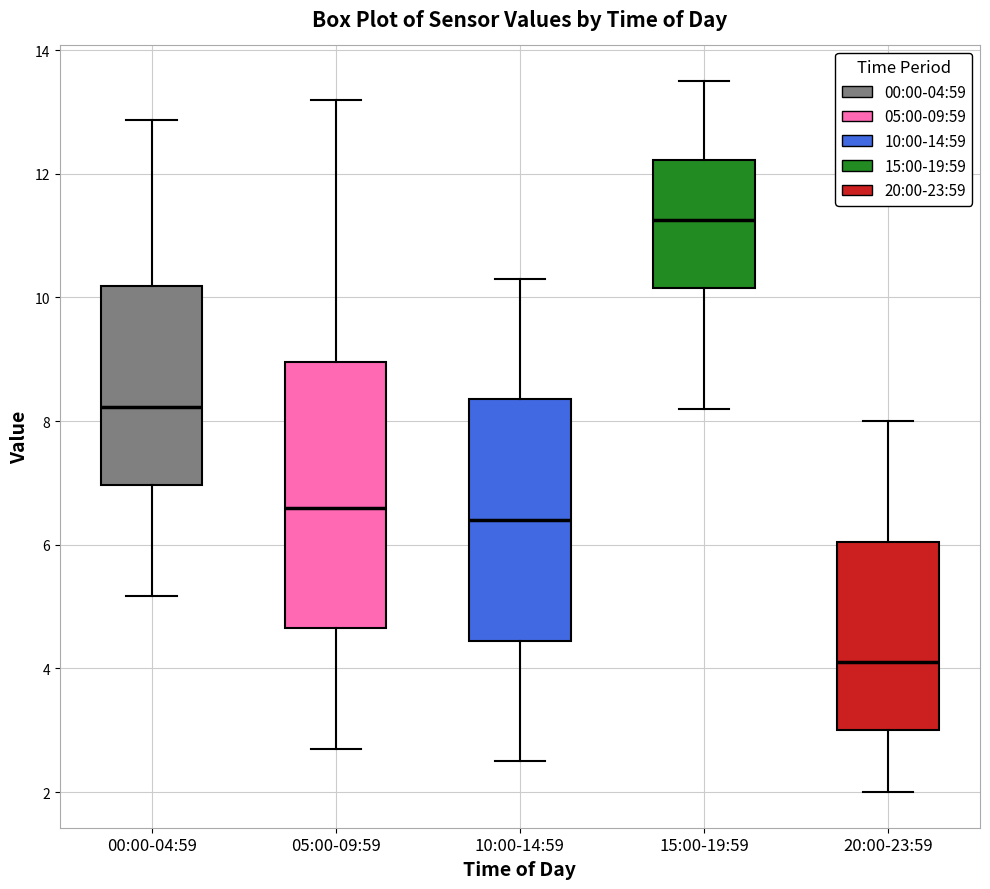

Reading left to right, transcribe this box plot: for each box, give where its median line is, the range the box spans, and where its two whiskers end, as read against the y-axis. The values are not printed on the chart, so give them approximately, as read against the axis.

00:00-04:59: median 8.2, box 7.0 to 10.2, whiskers 5.2 to 12.8
05:00-09:59: median 6.6, box 4.6 to 9.0, whiskers 2.8 to 13.2
10:00-14:59: median 6.4, box 4.4 to 8.4, whiskers 2.6 to 10.4
15:00-19:59: median 11.2, box 10.2 to 12.2, whiskers 8.2 to 13.6
20:00-23:59: median 4.2, box 3.0 to 6.0, whiskers 2.0 to 8.0